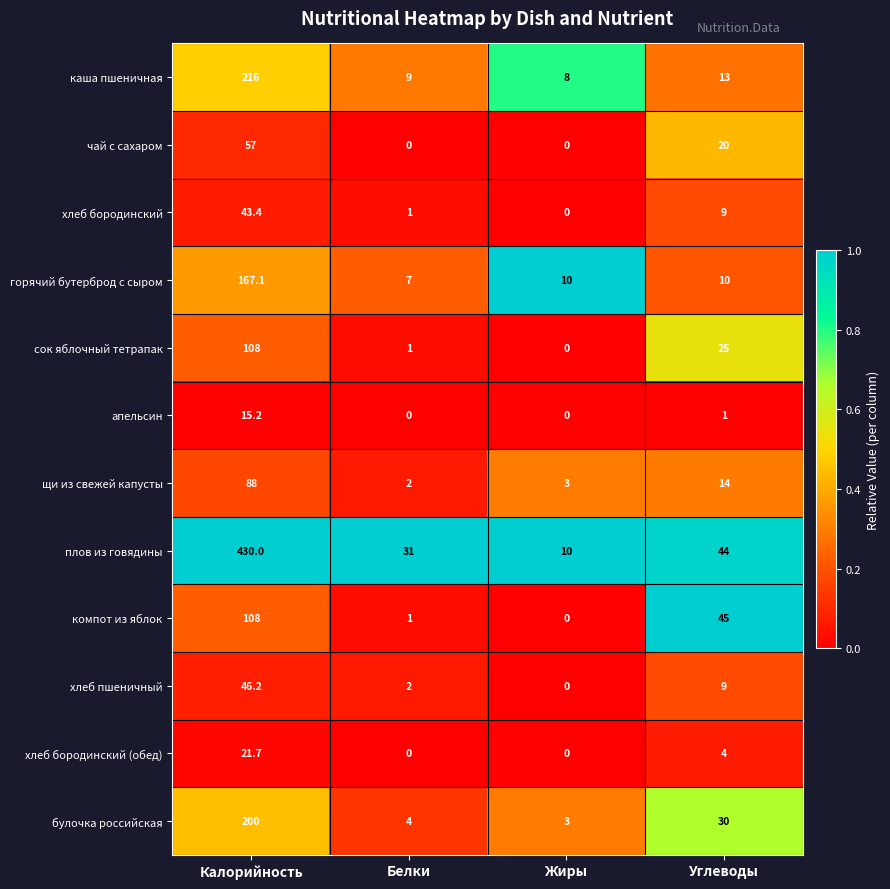

How many series are shown in this chart?

12